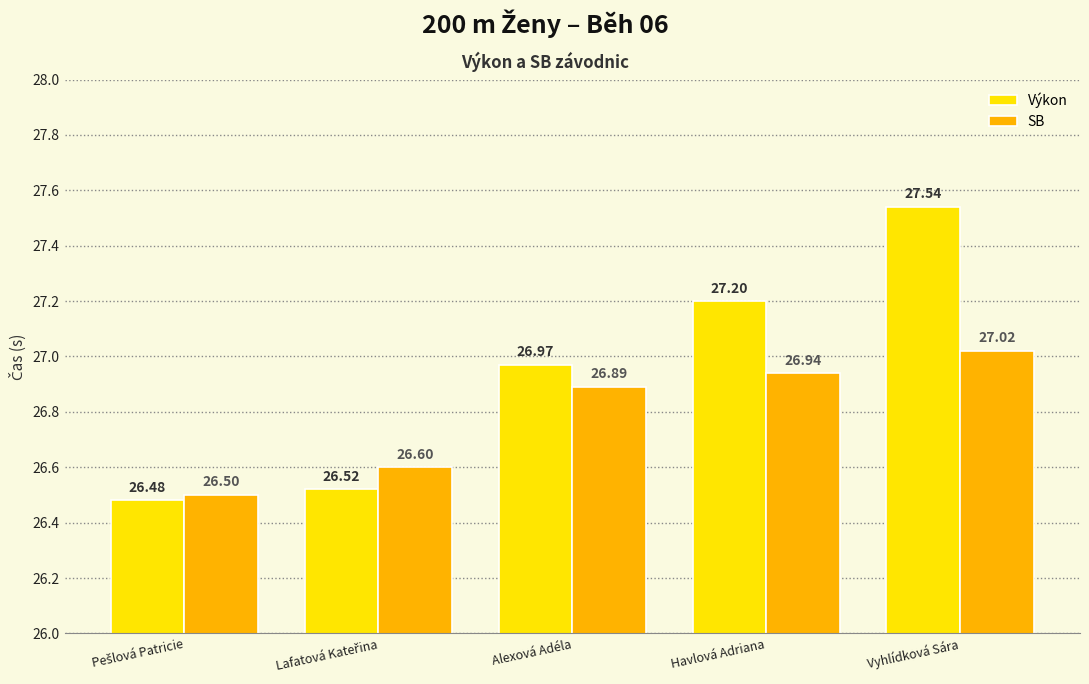

What is the difference between the maximum and minimum values in the SB series?

0.5